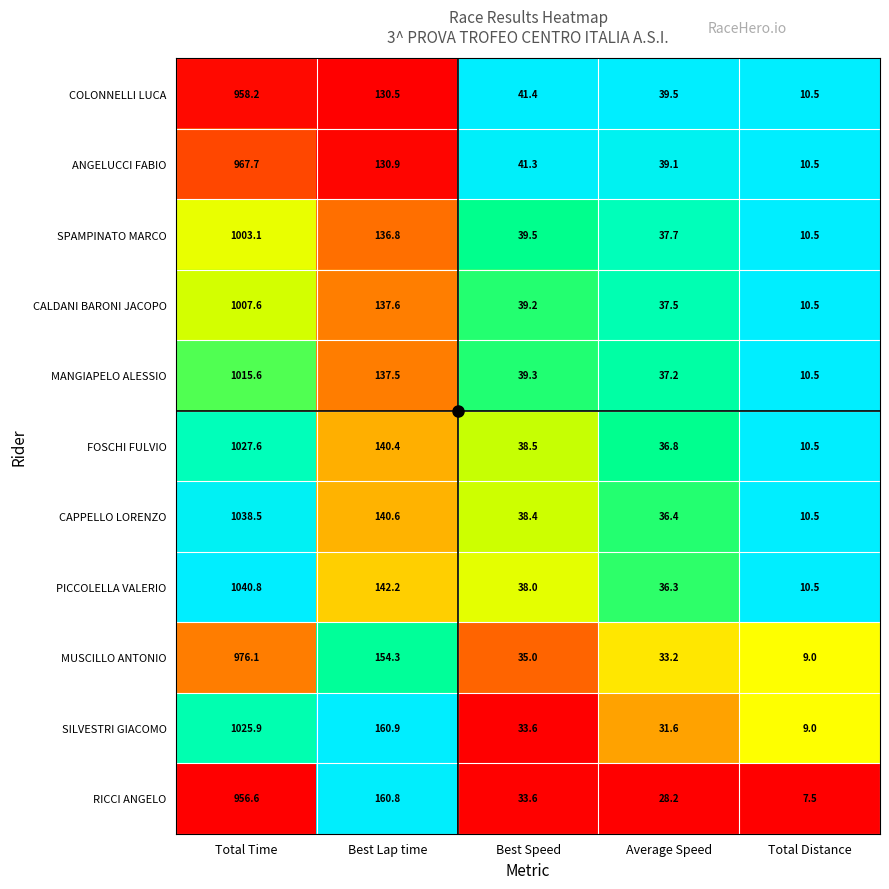

The value of PICCOLELLA VALERIO at Average Speed is 22.3. True or false?

False